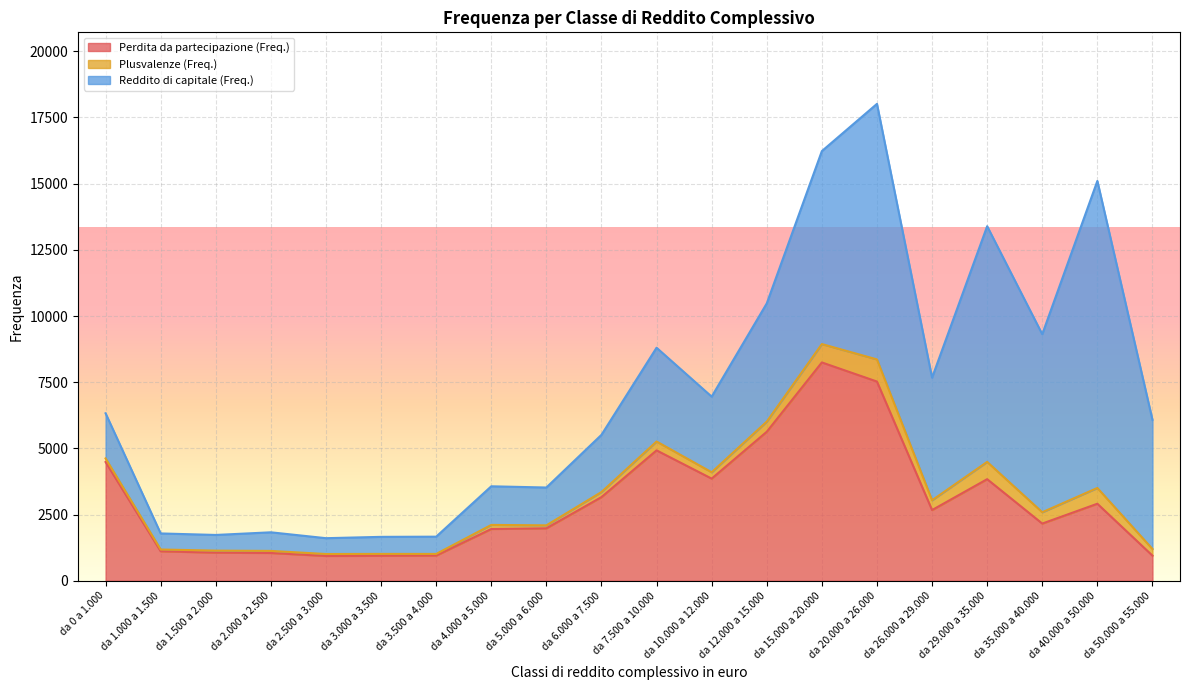

What is the highest value of the Perdita da partecipazione (Freq.) series?

8246